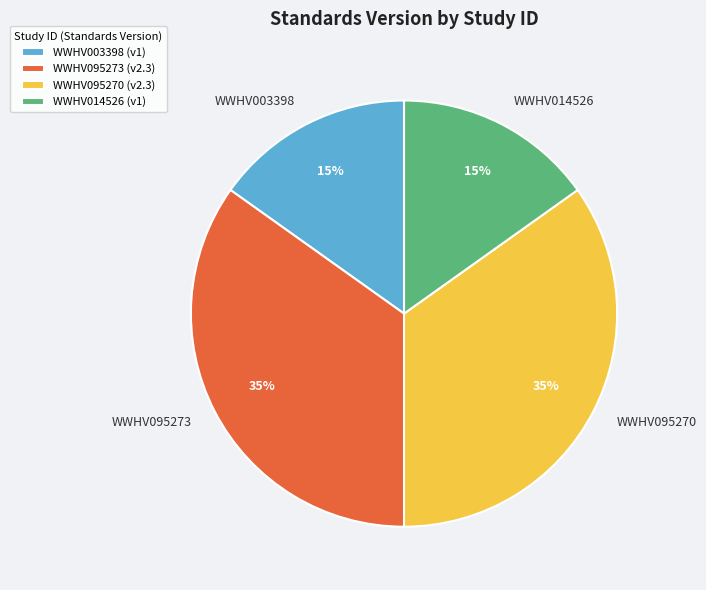

Is the sum of WWHV014526 and WWHV003398 greater than half?

No